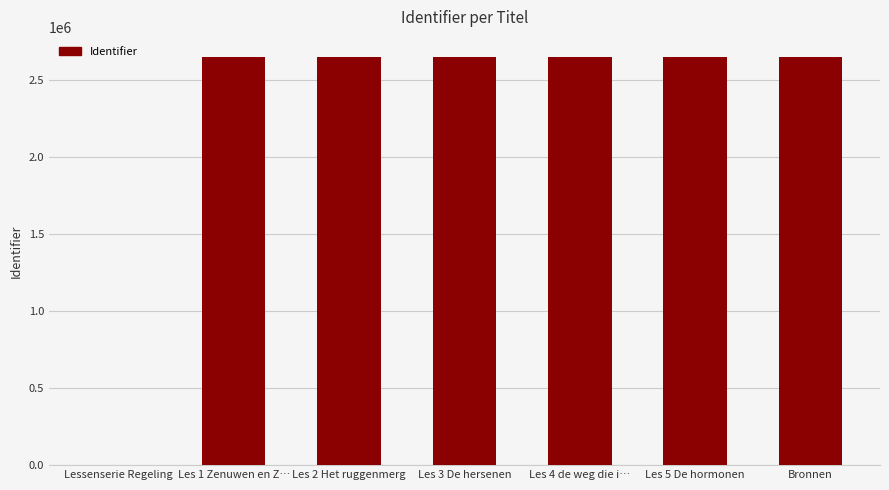

Approximately how many times larger is the value at Les 4 de weg die i… compared to Les 5 De hormonen?

1.0